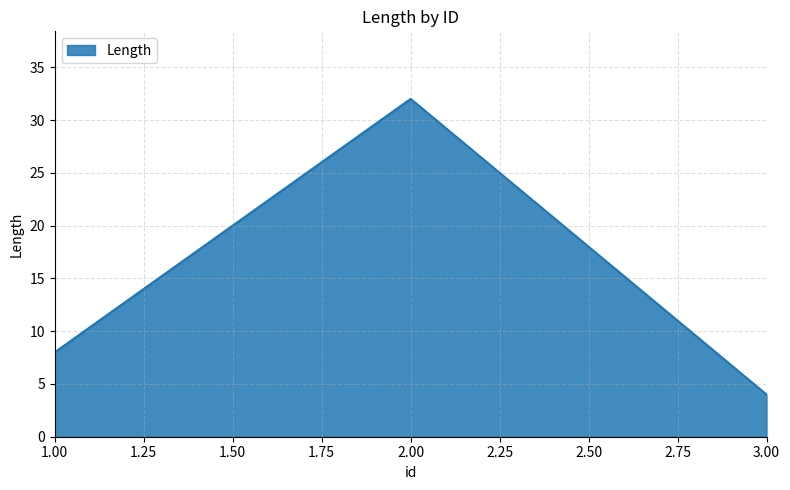

How many values are between 4 and 32?

3